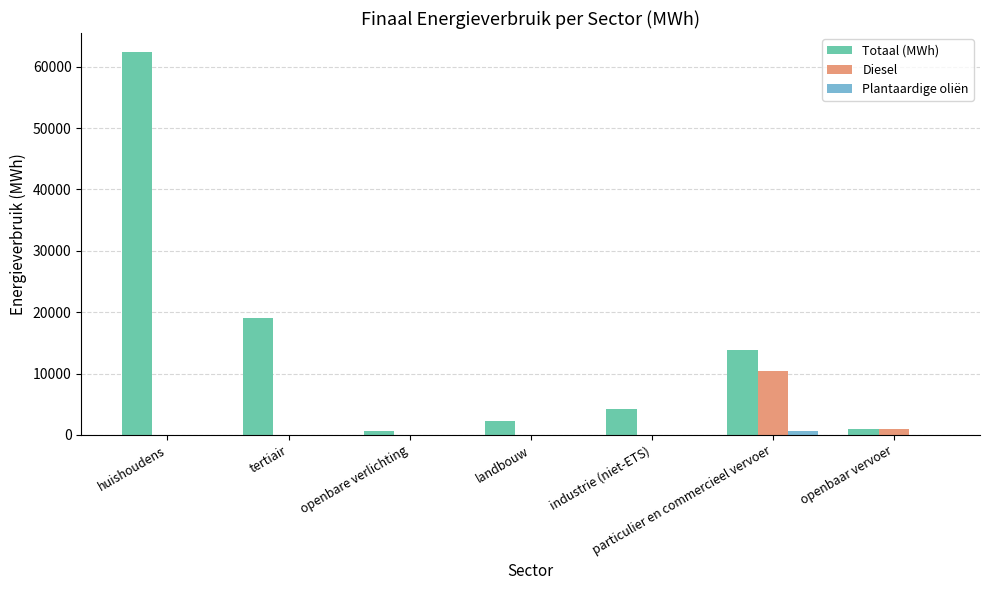

Which series has the largest total across all categories?

Totaal (MWh)